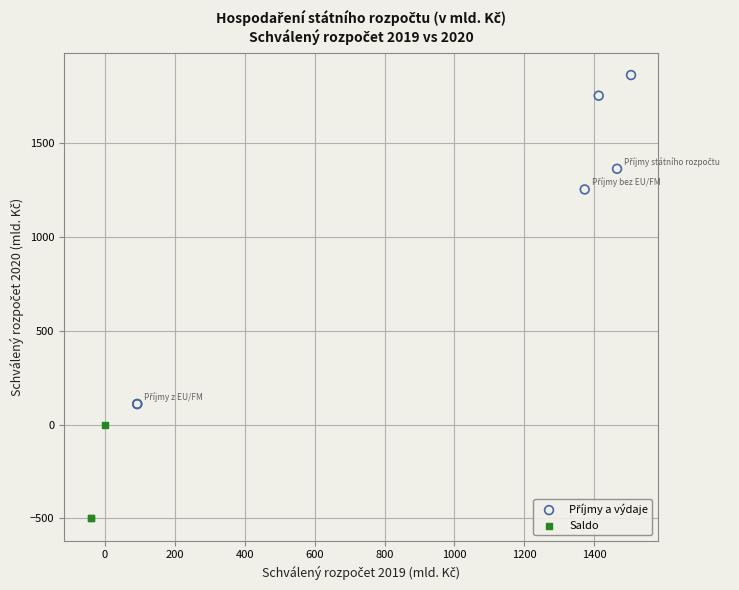

Which series reaches the minimum Y coordinate?

Saldo